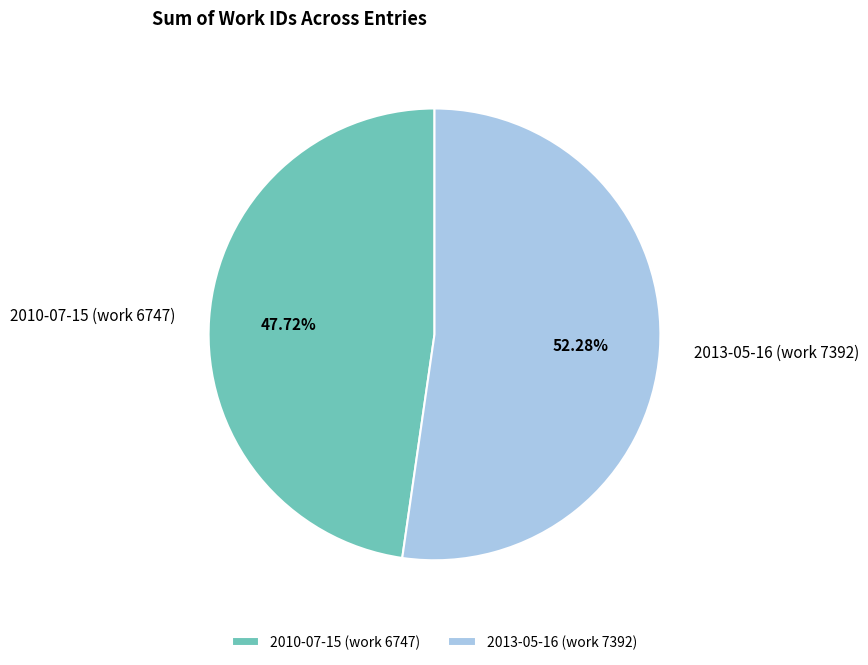

Which category has the smallest portion of the pie?

2010-07-15 (work 6747)